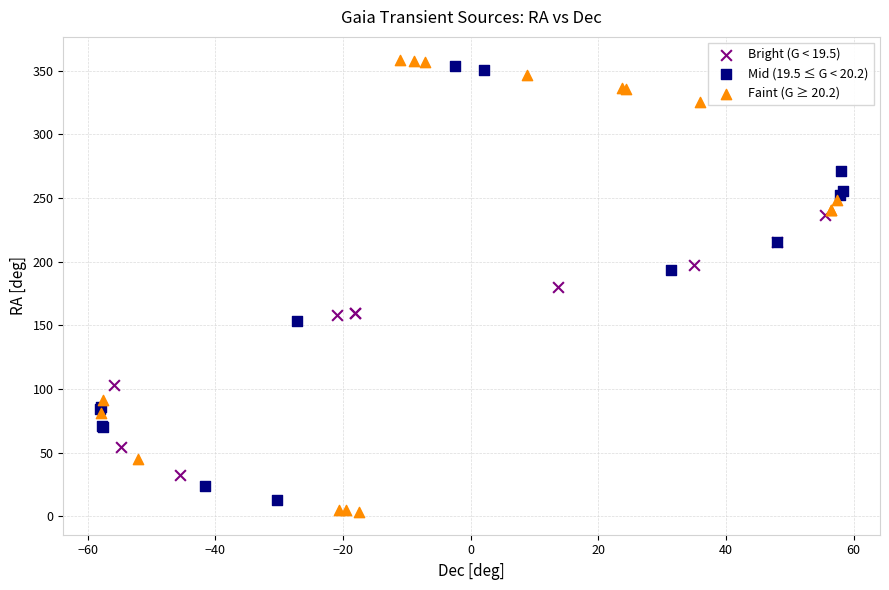

Which series has the widest spread of Y values?

Faint (G ≥ 20.2)